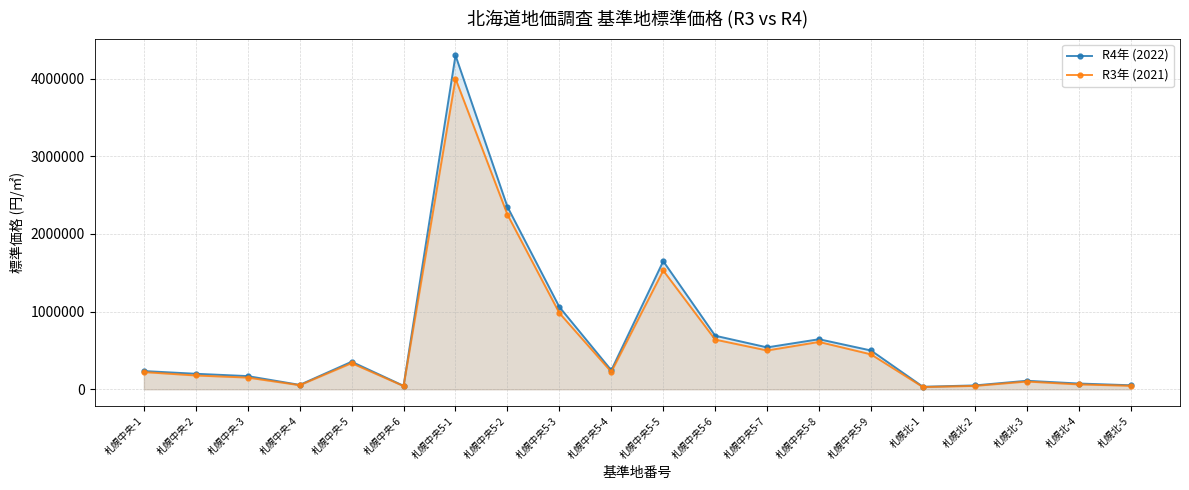

Where does the R3年 (2021) series first go above 225000?

札幌中央-5